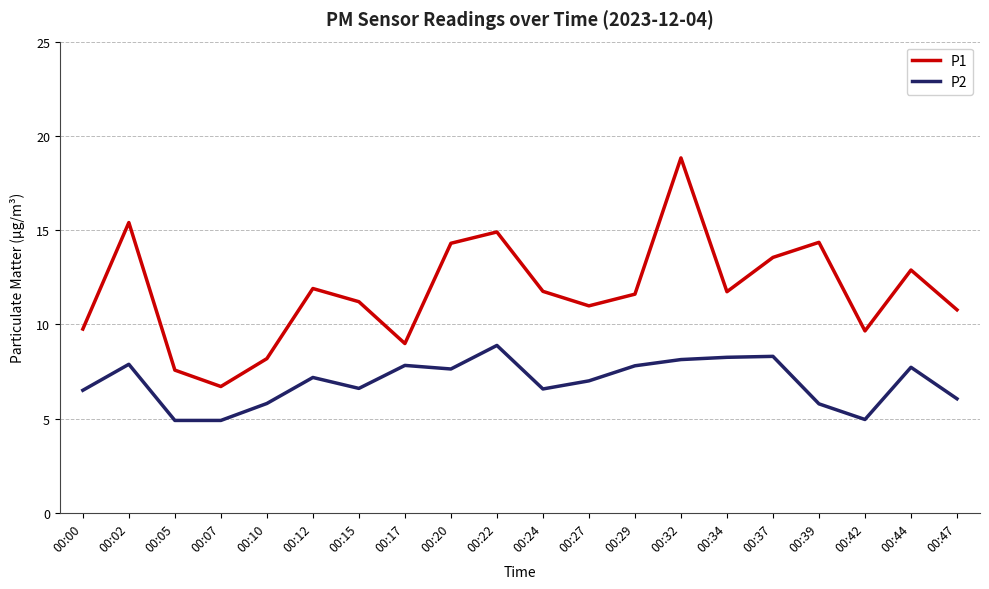

True or false: P1 has more than 2 points higher than both neighbors.

True